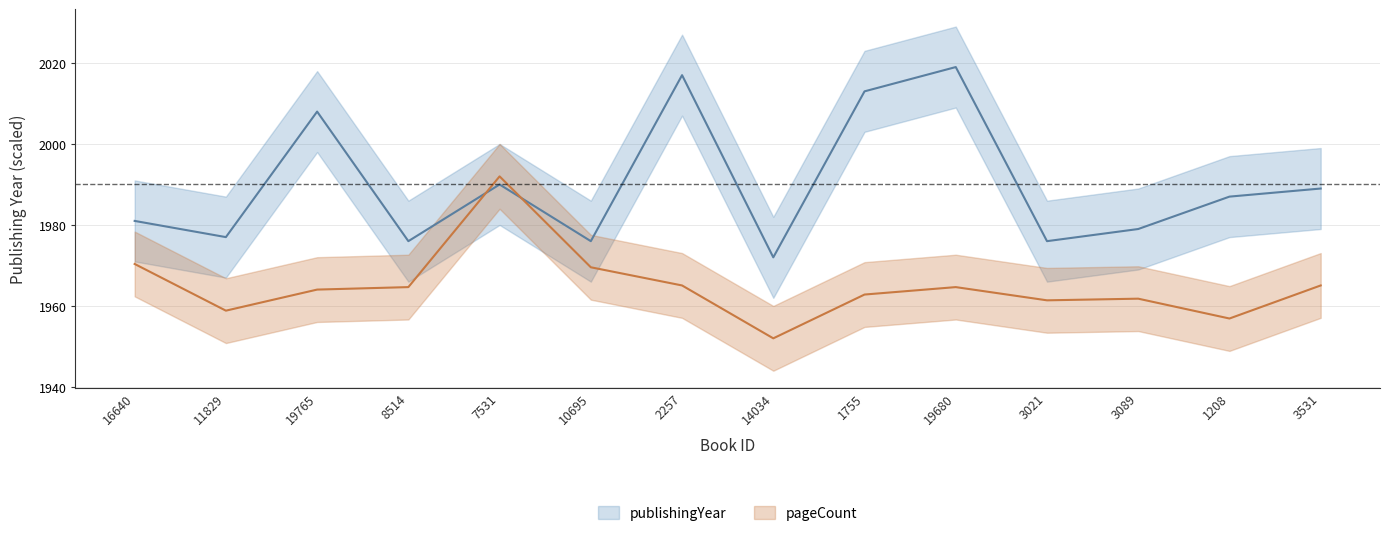

Reading left to right, transcribe all the data shown in this chart.

publishingYear: 1981.0	1977.0	2008.0	1976.0	1990.0	1976.0	2017.0	1972.0	2013.0	2019.0	1976.0	1979.0	1987.0	1989.0
pageCount: 1970.4	1958.8	1964.0	1964.7	1992.0	1969.6	1965.1	1952.0	1962.8	1964.7	1961.4	1961.8	1956.9	1965.1